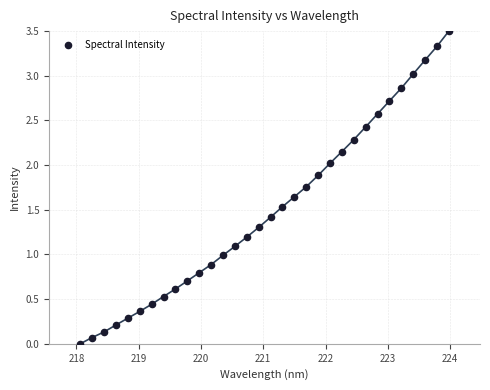

What is the range of X values (max minus min)?

5.9